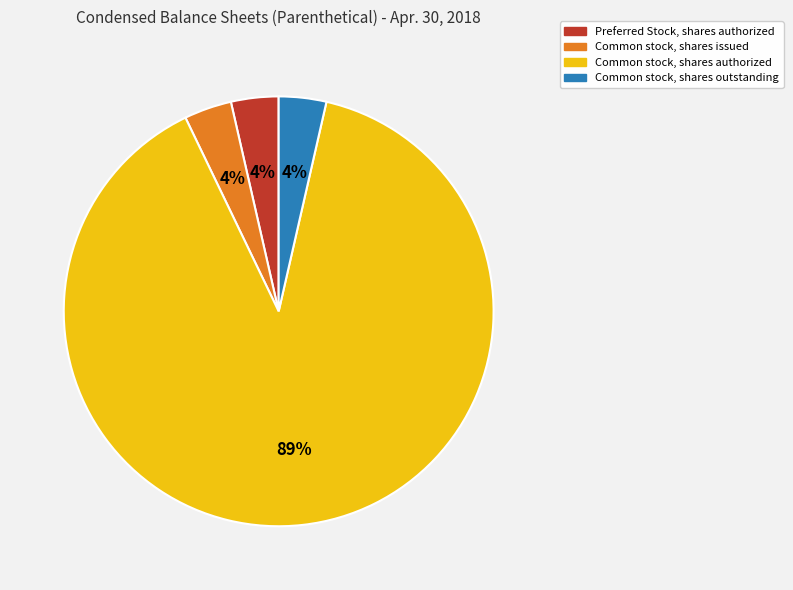

Which slice is the largest?

Common stock, shares authorized